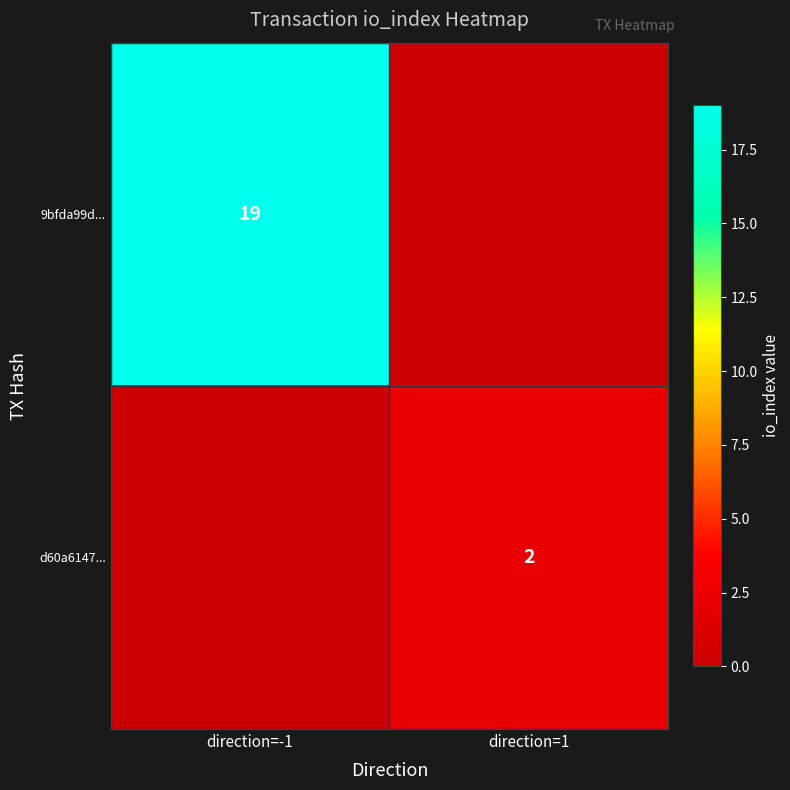

Is it true that d60a6147... equals 1 at direction=1?

False